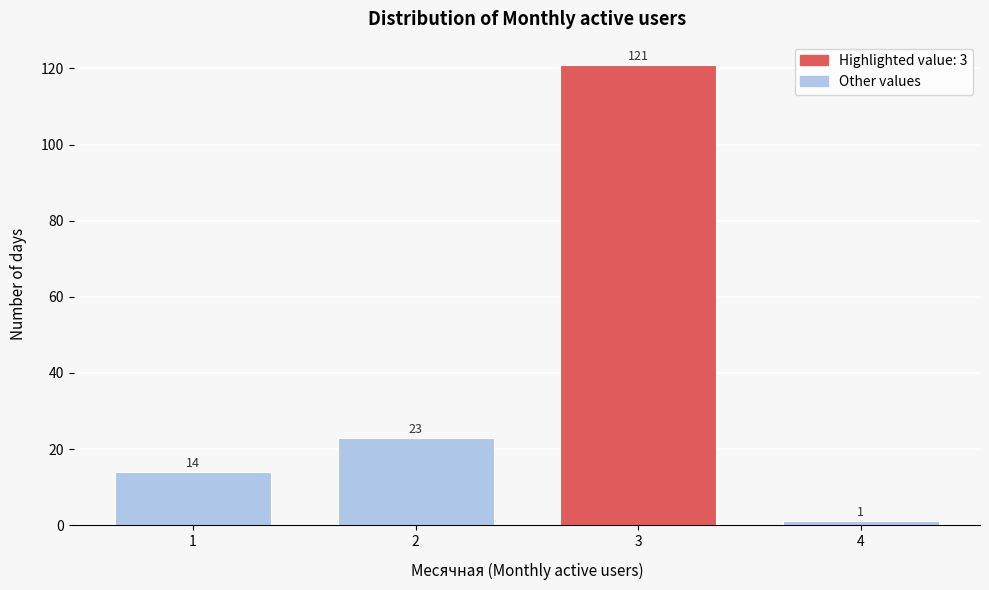

Reading left to right, transcribe all the data shown in this chart.

1=14	2=23	3=121	4=1